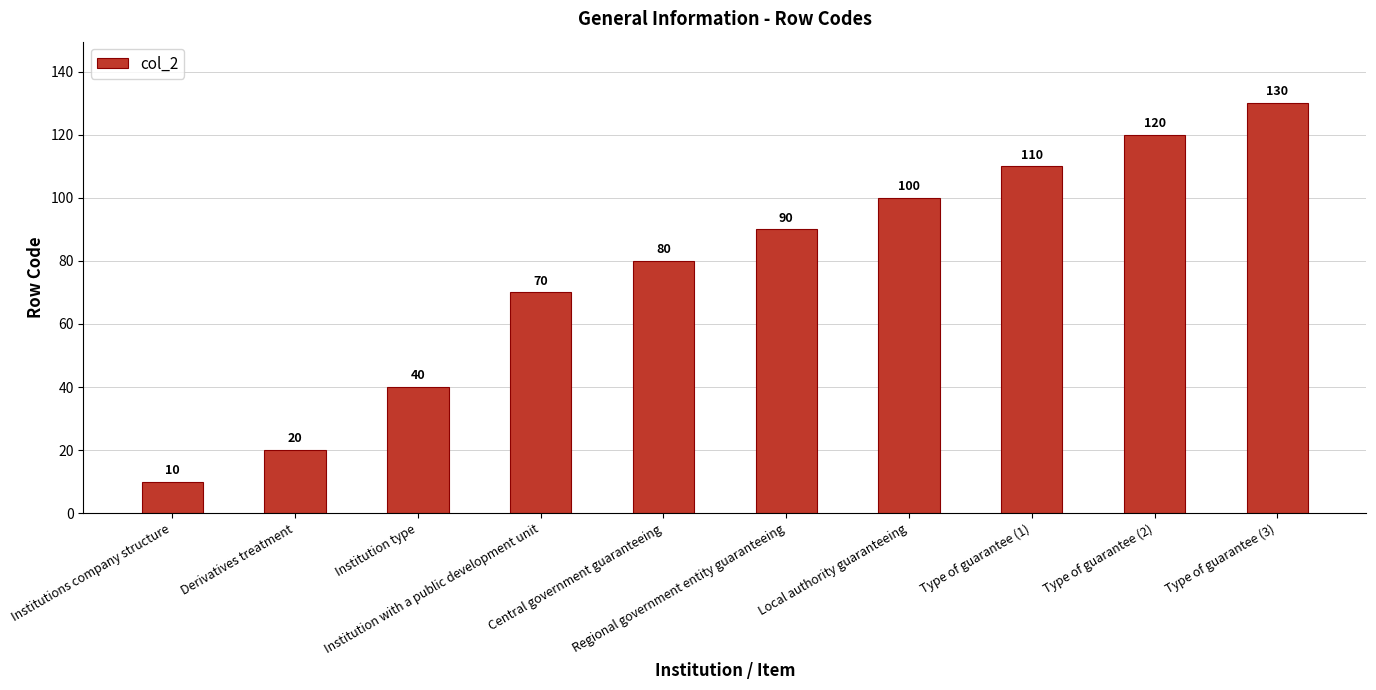

List the labels in order of value, largest first.

Type of guarantee (3), Type of guarantee (2), Type of guarantee (1), Local authority guaranteeing, Regional government entity guaranteeing, Central government guaranteeing, Institution with a public development unit, Institution type, Derivatives treatment, Institutions company structure